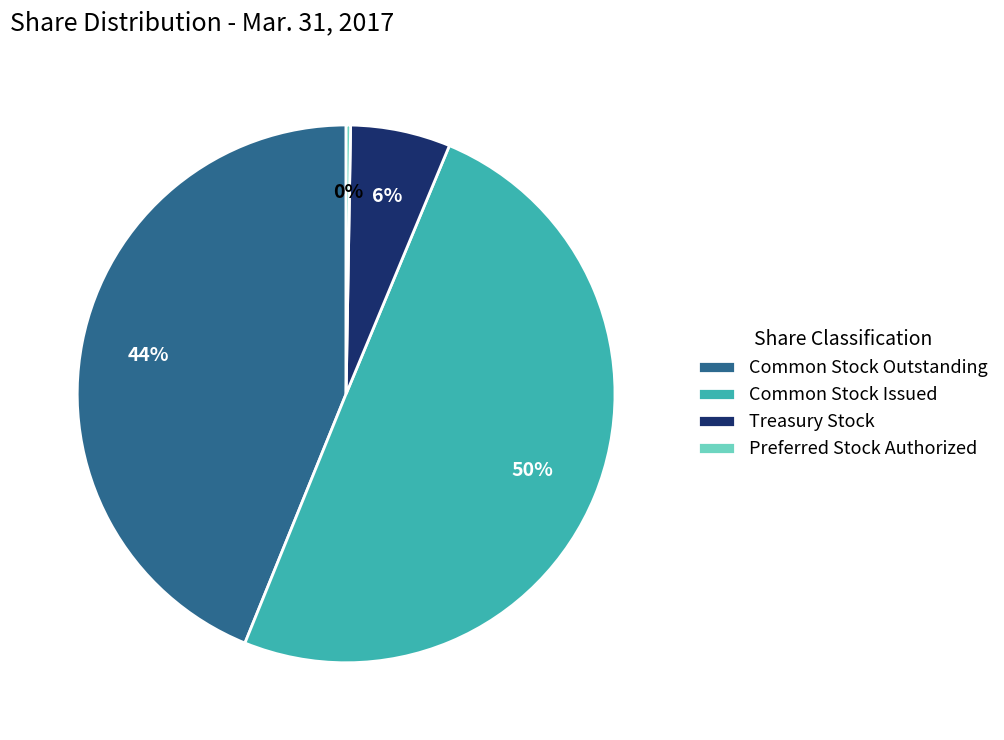

Is Common Stock Outstanding the majority of the pie?

No